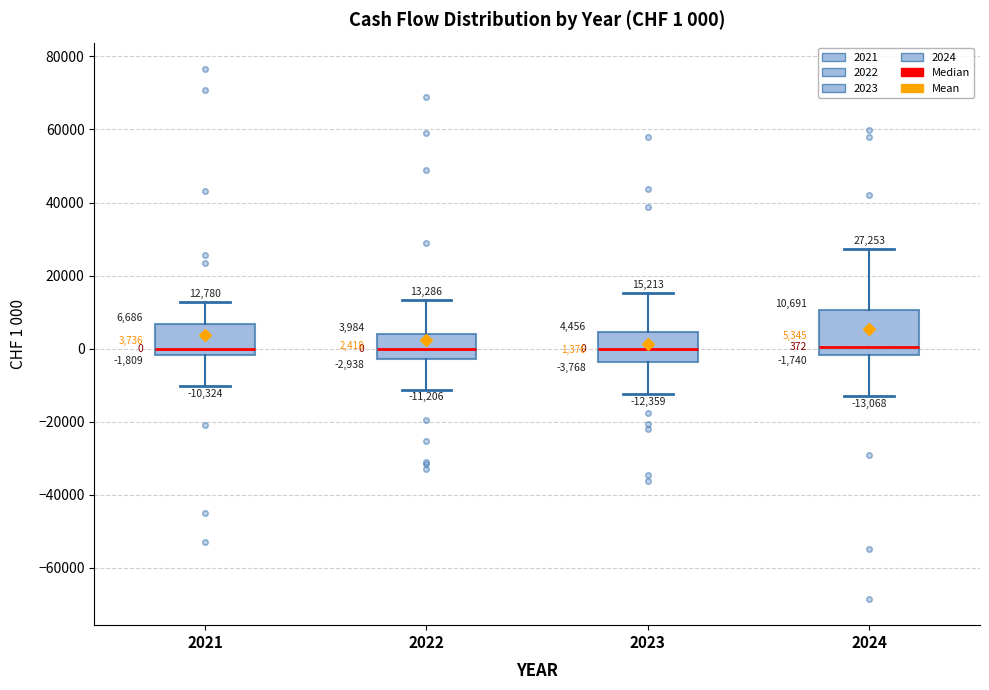

Comparing the boxes themselves (not the whiskers), which one is the tallest?

2024